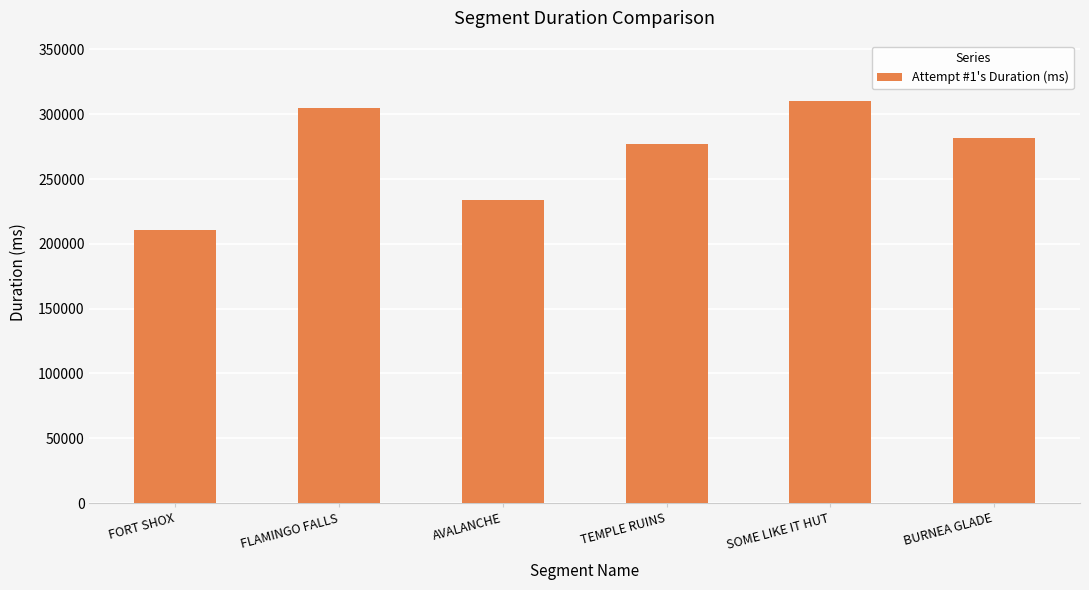

What is the minimum value shown in the chart?

210591